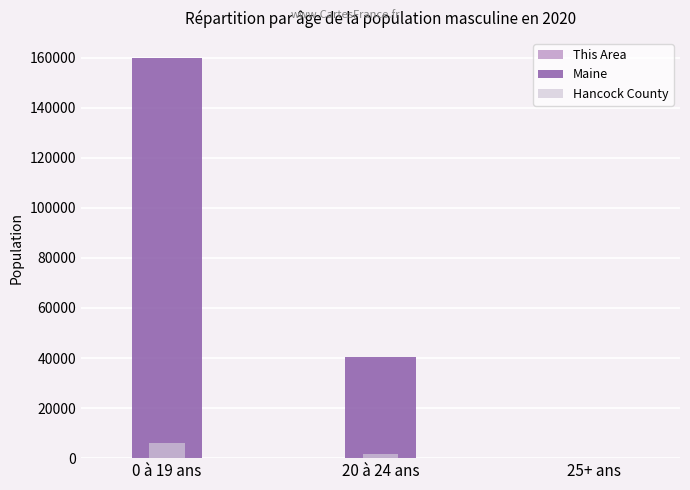

How many This Area values are between 0 and 191?

3